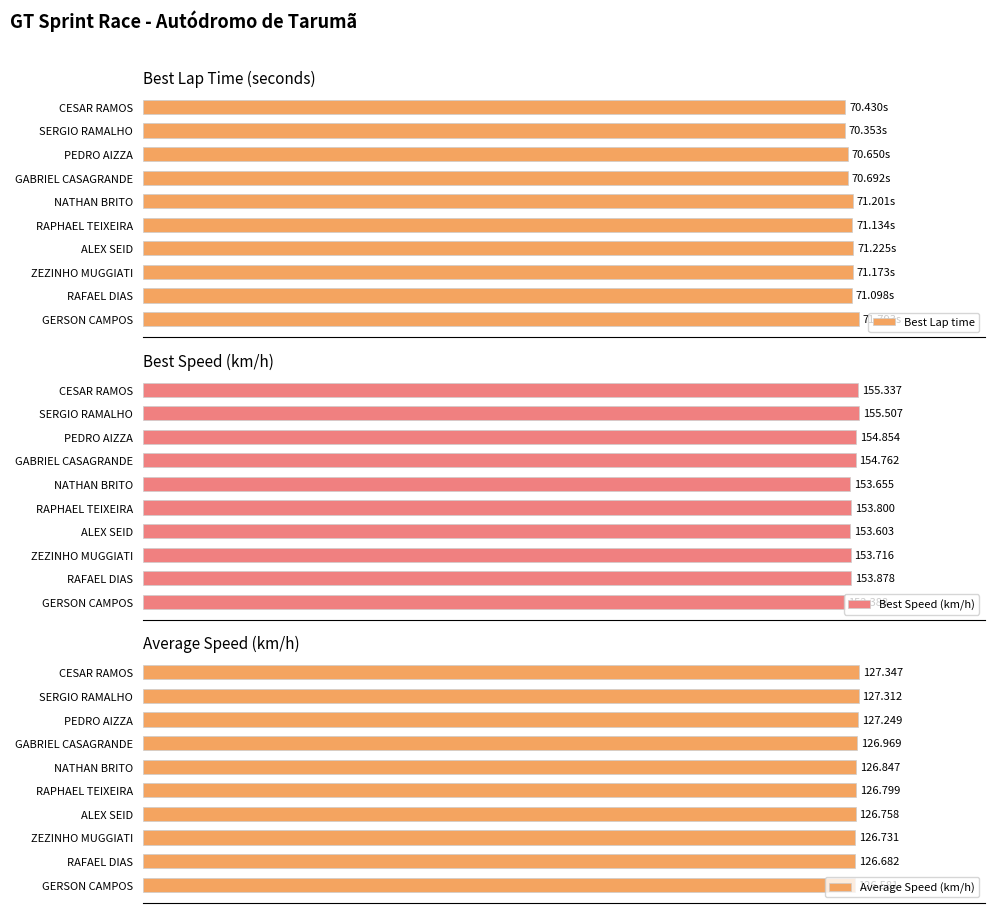

What is the value of the Average Speed (km/h) bar at the 3rd from the left?

127.2